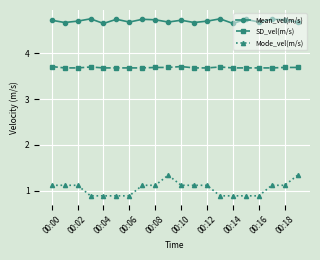

What is the difference between the second highest and second lowest values in the Mean_vel(m/s) series?

0.1